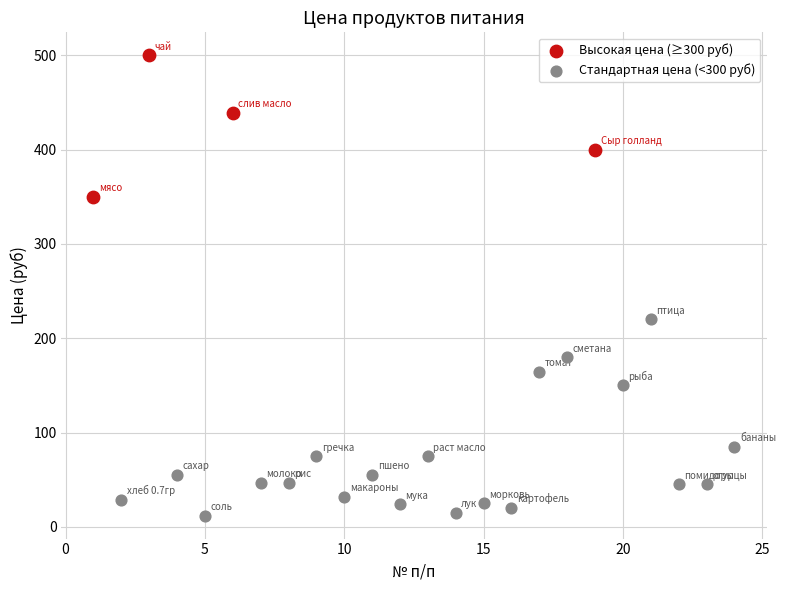

Which series reaches the minimum Y coordinate?

Стандартная цена (<300 руб)